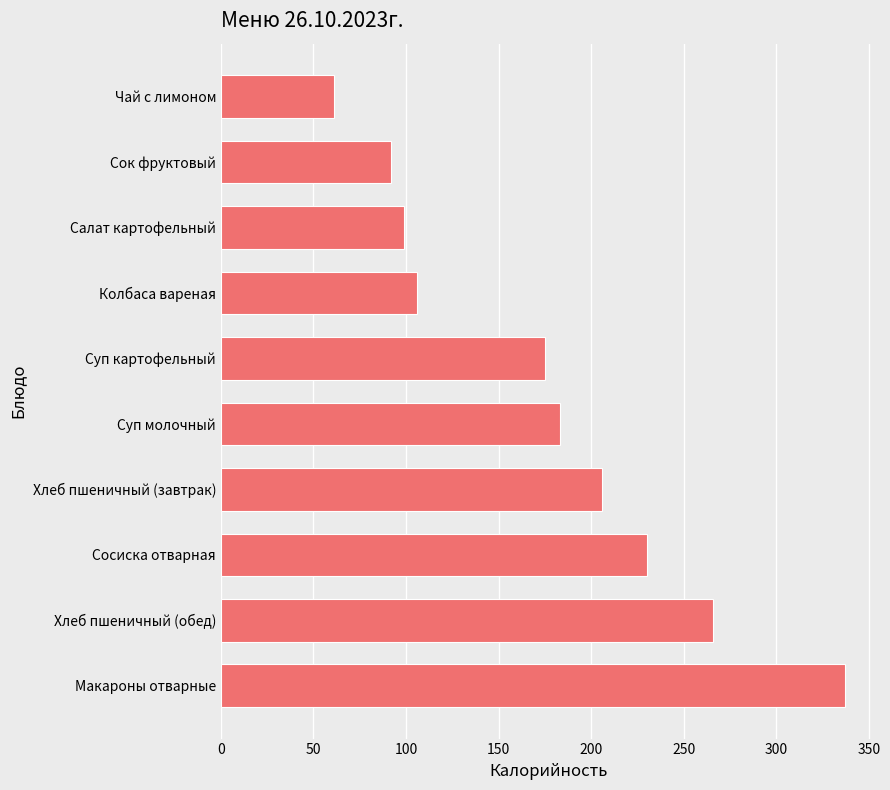

Reading bottom to top, extract all data points from this chart.

Макароны отварные=337	Хлеб пшеничный (обед)=266	Сосиска отварная=230	Хлеб пшеничный (завтрак)=206	Суп молочный=183	Суп картофельный=175	Колбаса вареная=106	Салат картофельный=99	Сок фруктовый=92	Чай с лимоном=61